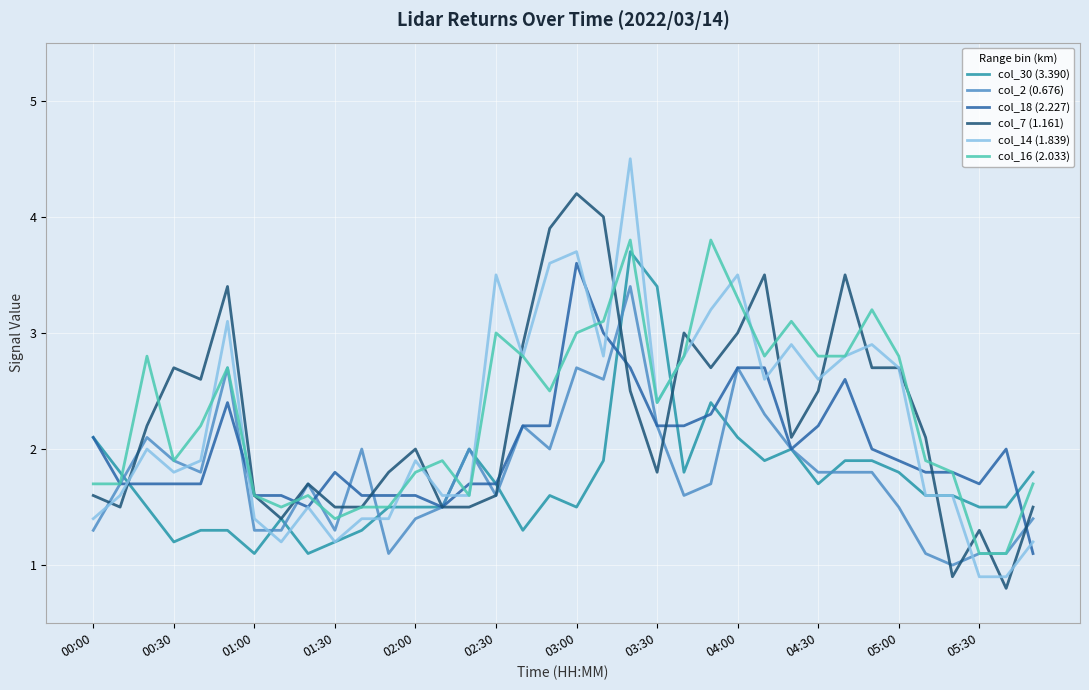

Reading left to right, transcribe all the data shown in this chart.

col_30 (3.390): 2.1	1.8	1.5	1.2	1.3	1.3	1.1	1.4	1.1	1.2	1.3	1.5	1.5	1.5	2.0	1.7	1.3	1.6	1.5	1.9	3.7	3.4	1.8	2.4	2.1	1.9	2.0	1.7	1.9	1.9	1.8	1.6	1.6	1.5	1.5	1.8
col_2 (0.676): 1.3	1.7	2.1	1.9	1.8	2.7	1.3	1.3	1.7	1.3	2.0	1.1	1.4	1.5	2.0	1.6	2.2	2.0	2.7	2.6	3.4	2.2	1.6	1.7	2.7	2.3	2.0	1.8	1.8	1.8	1.5	1.1	1.0	1.1	1.1	1.4
col_18 (2.227): 2.1	1.7	1.7	1.7	1.7	2.4	1.6	1.6	1.5	1.8	1.6	1.6	1.6	1.5	1.7	1.7	2.2	2.2	3.6	3.0	2.7	2.2	2.2	2.3	2.7	2.7	2.0	2.2	2.6	2.0	1.9	1.8	1.8	1.7	2.0	1.1
col_7 (1.161): 1.6	1.5	2.2	2.7	2.6	3.4	1.6	1.4	1.7	1.5	1.5	1.8	2.0	1.5	1.5	1.6	2.9	3.9	4.2	4.0	2.5	1.8	3.0	2.7	3.0	3.5	2.1	2.5	3.5	2.7	2.7	2.1	0.9	1.3	0.8	1.5
col_14 (1.839): 1.4	1.6	2.0	1.8	1.9	3.1	1.4	1.2	1.5	1.2	1.4	1.4	1.9	1.6	1.6	3.5	2.8	3.6	3.7	2.8	4.5	2.4	2.8	3.2	3.5	2.6	2.9	2.6	2.8	2.9	2.7	1.6	1.6	0.9	0.9	1.2
col_16 (2.033): 1.7	1.7	2.8	1.9	2.2	2.7	1.6	1.5	1.6	1.4	1.5	1.5	1.8	1.9	1.6	3.0	2.8	2.5	3.0	3.1	3.8	2.4	2.8	3.8	3.3	2.8	3.1	2.8	2.8	3.2	2.8	1.9	1.8	1.1	1.1	1.7